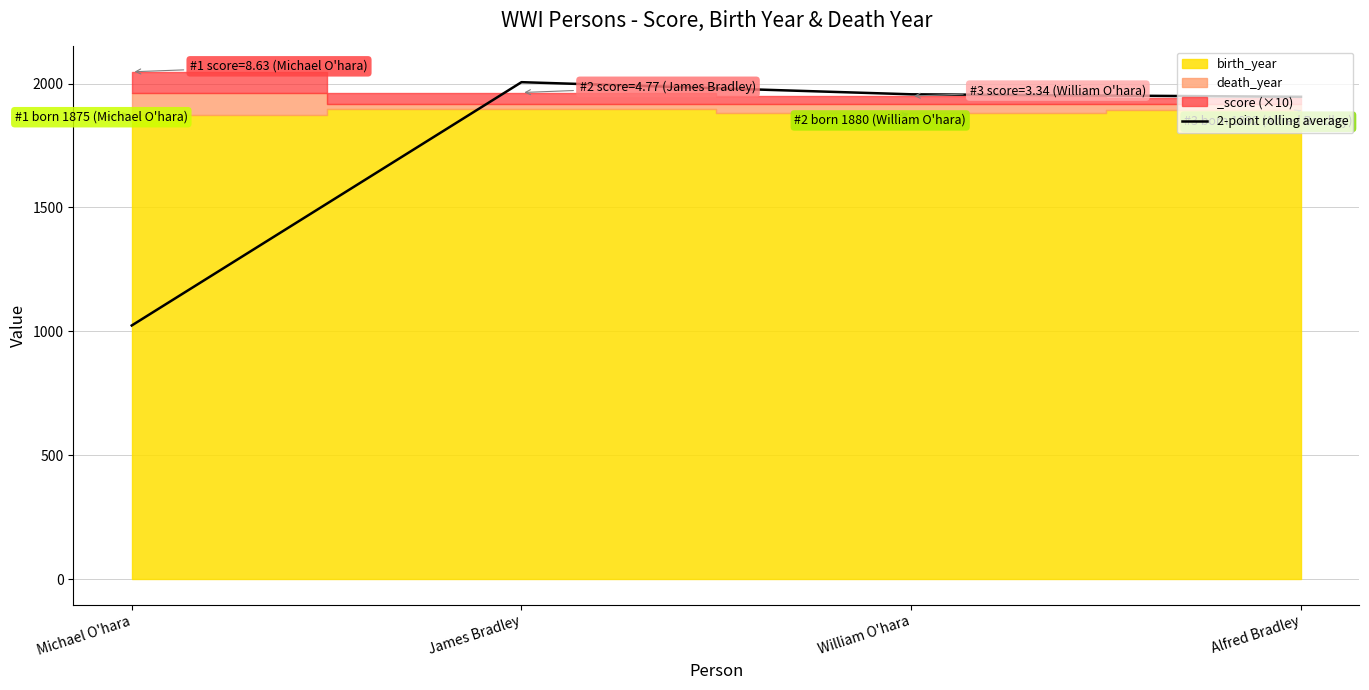

What is the label of the 1st point from the left?

Michael O'hara